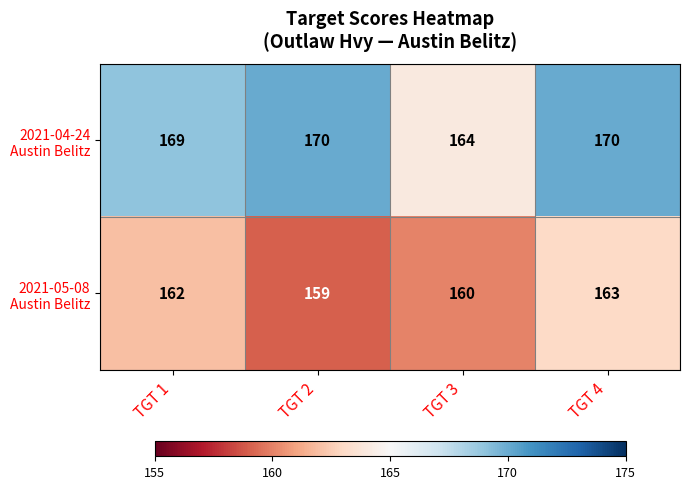

Which label corresponds to the smallest value in the chart?

TGT 2